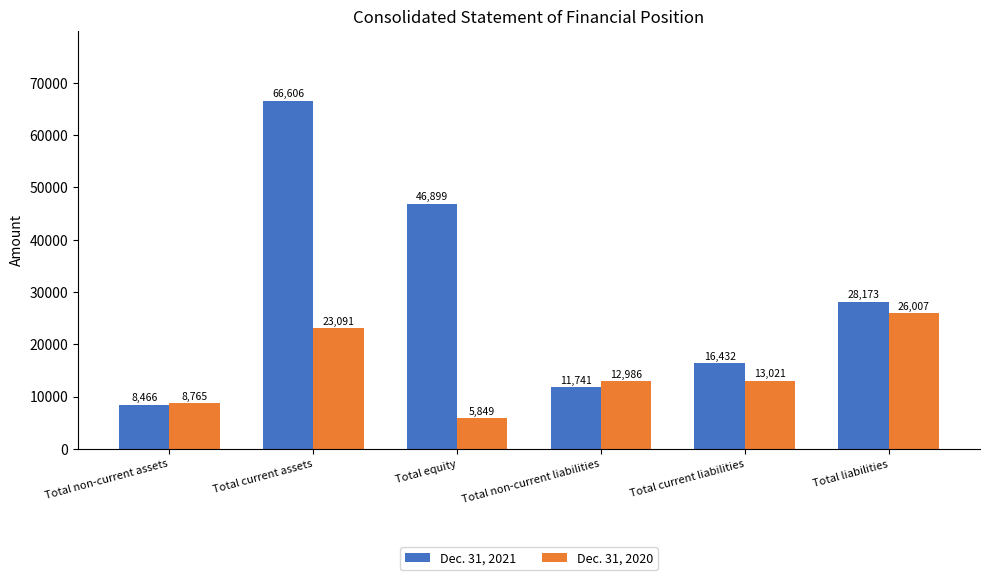

At which label does Dec. 31, 2020 reach its peak?

Total liabilities